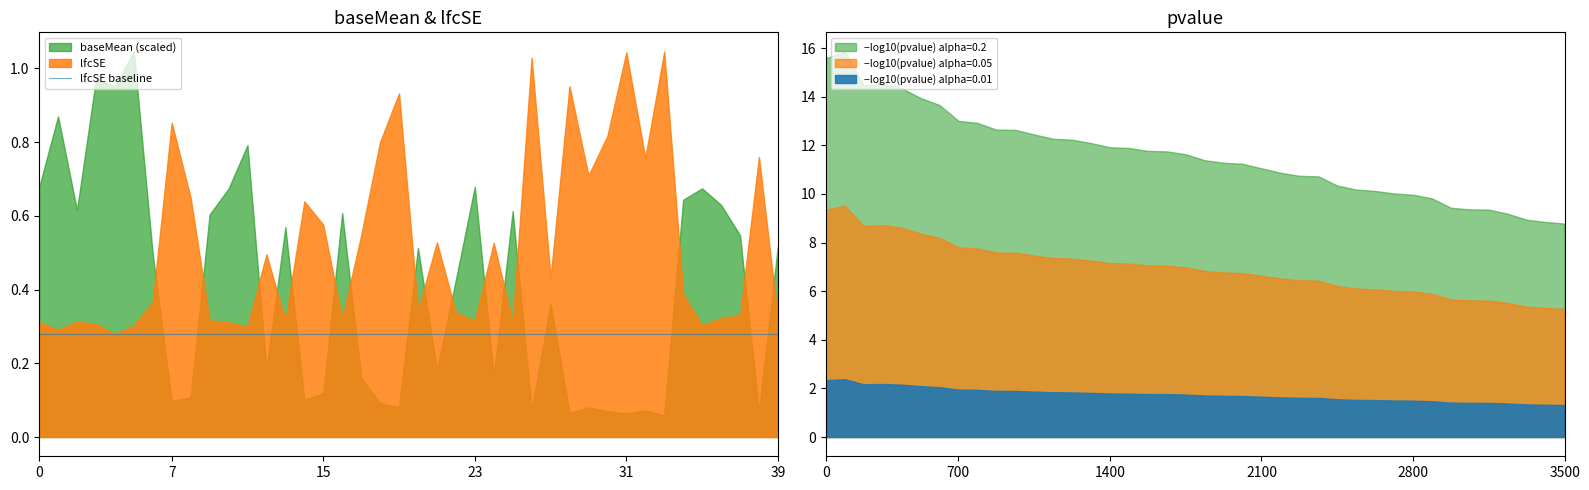

The pvalue series shows 0.0 at 1.trna82. True or false?

False